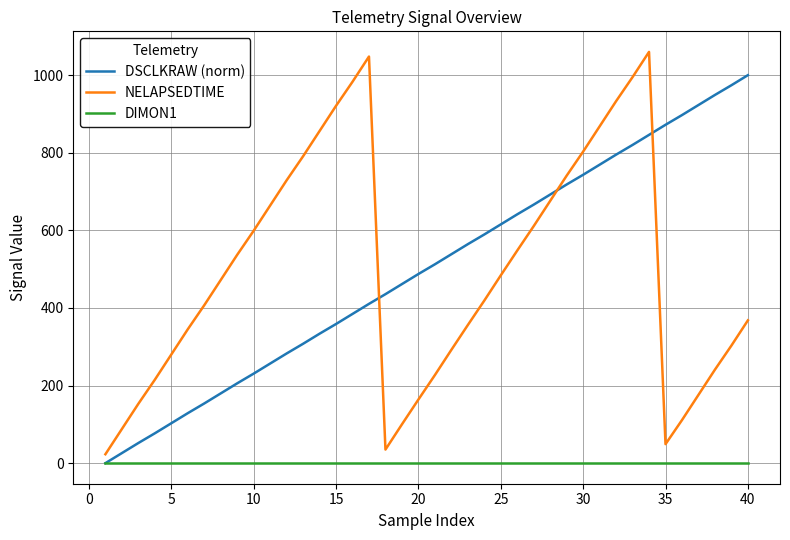

After their last crossing, which series has the higher values: NELAPSEDTIME or DSCLKRAW (norm)?

DSCLKRAW (norm)